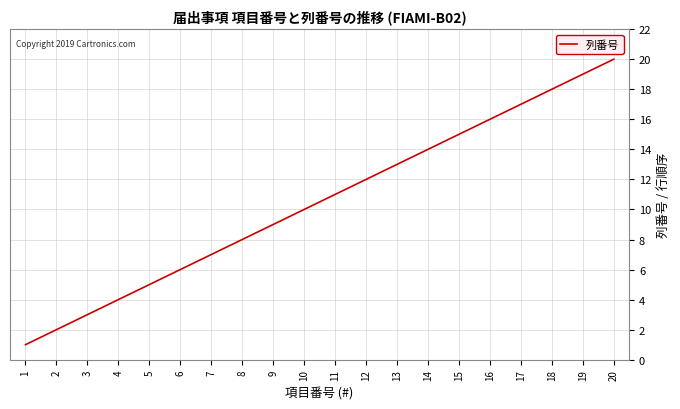

At which category does the chart reach its peak across all series?

20